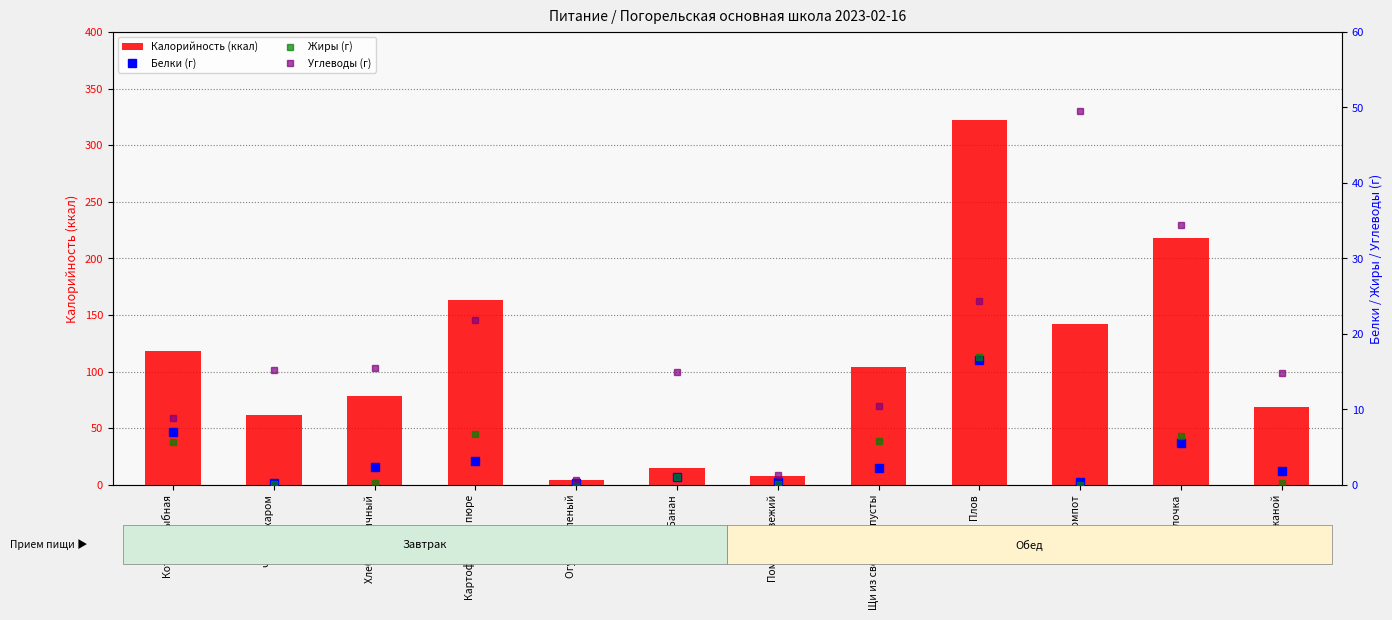

The Жиры (г) series shows 0.1 at Помидор свежий. True or false?

False